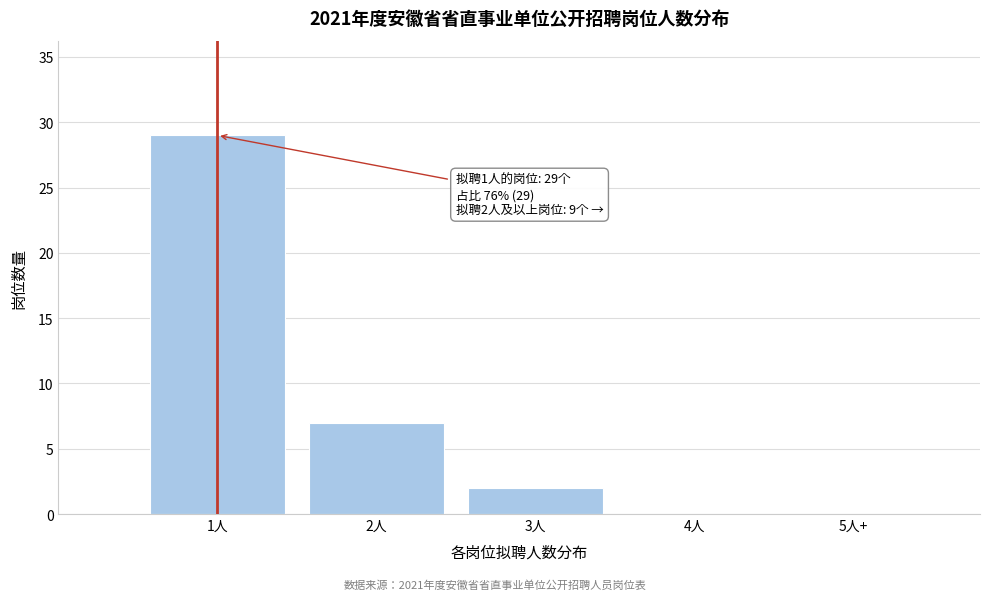

Reading right to left, transcribe all the data shown in this chart.

5人+=0	4人=0	3人=2	2人=7	1人=29